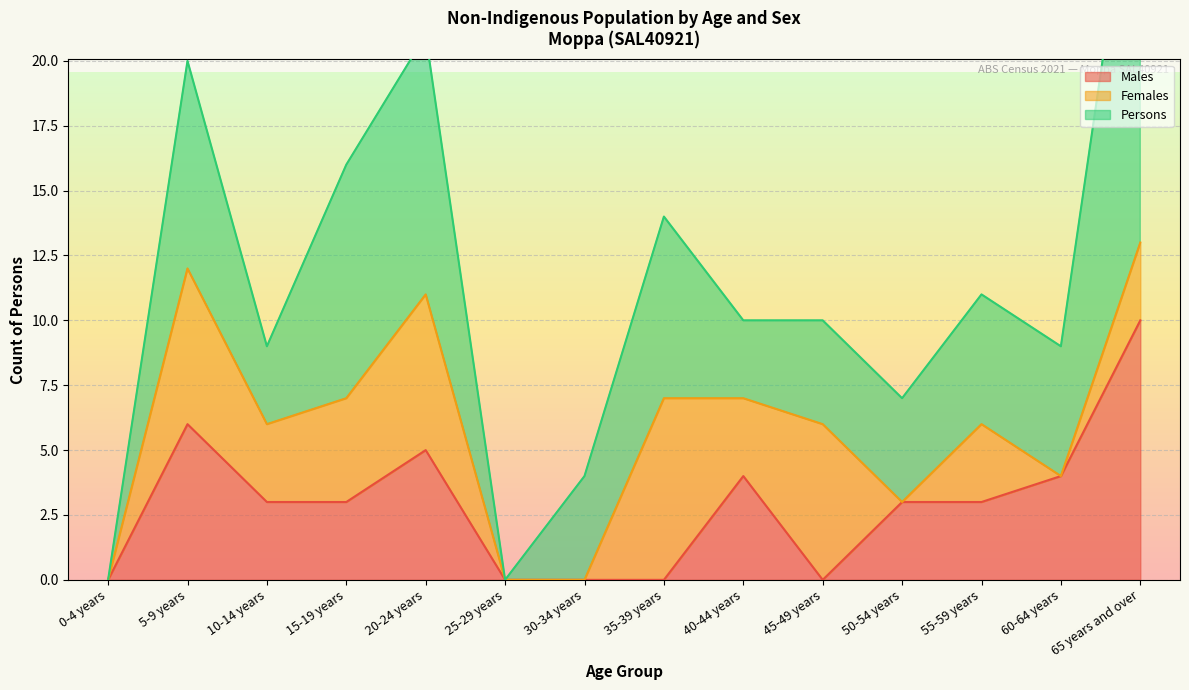

What is the difference between the maximum and minimum values in the Males series?

10